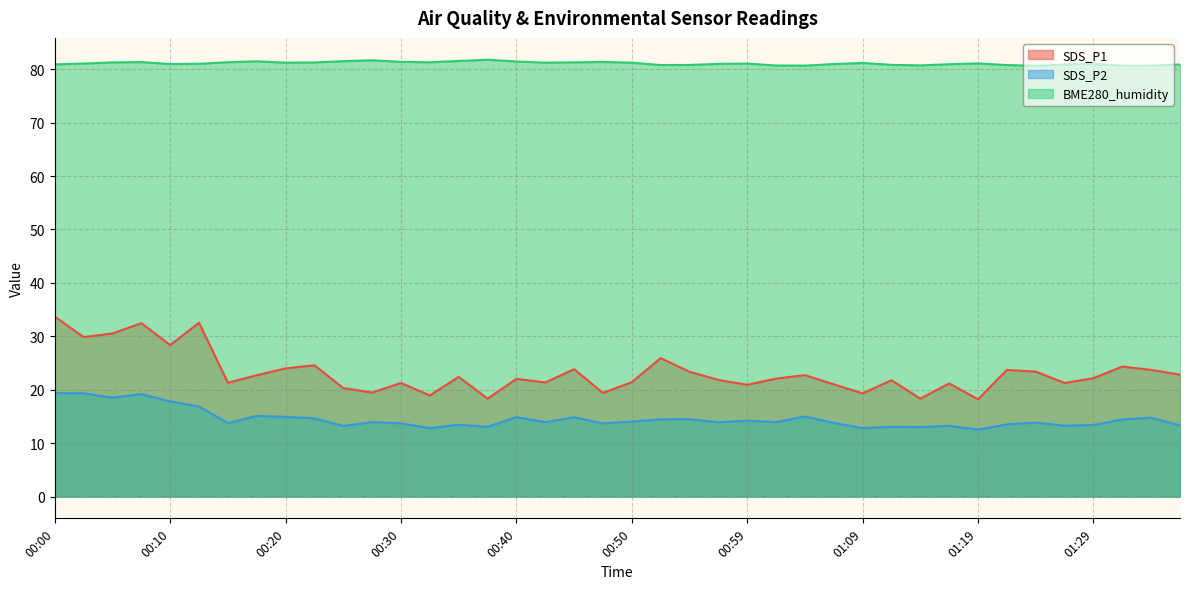

The BME280_humidity series shows 108.4 at 01:32. True or false?

False